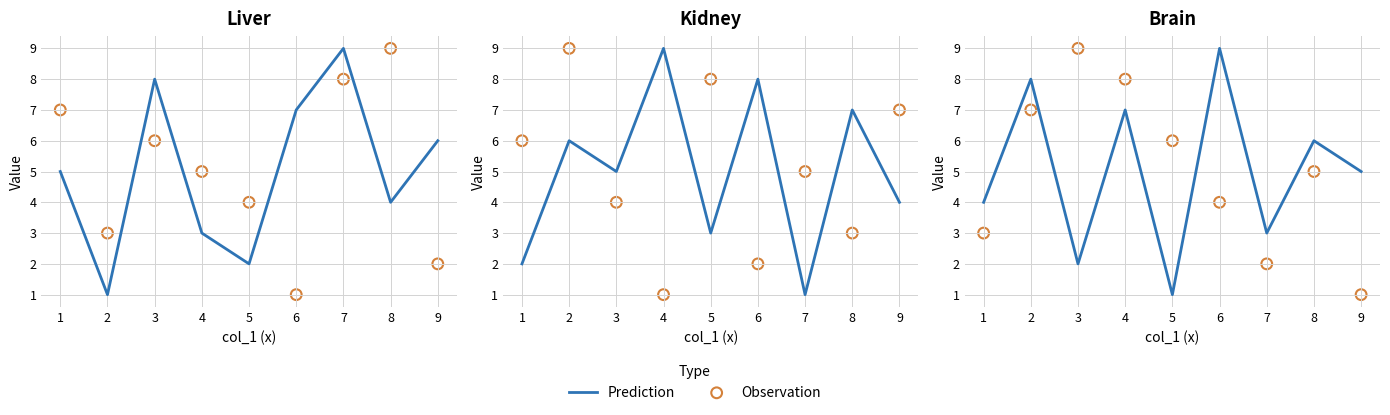

What are all the series names shown in the legend?

Prediction, Observation